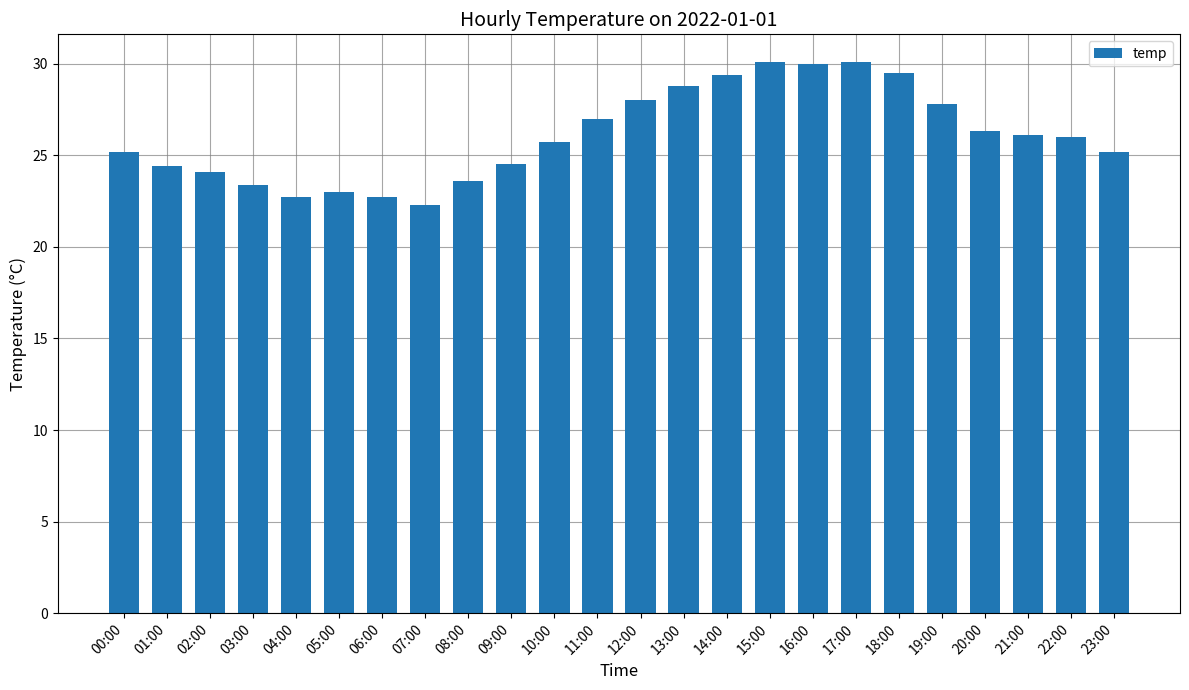

Read the value at 18:00.

29.5